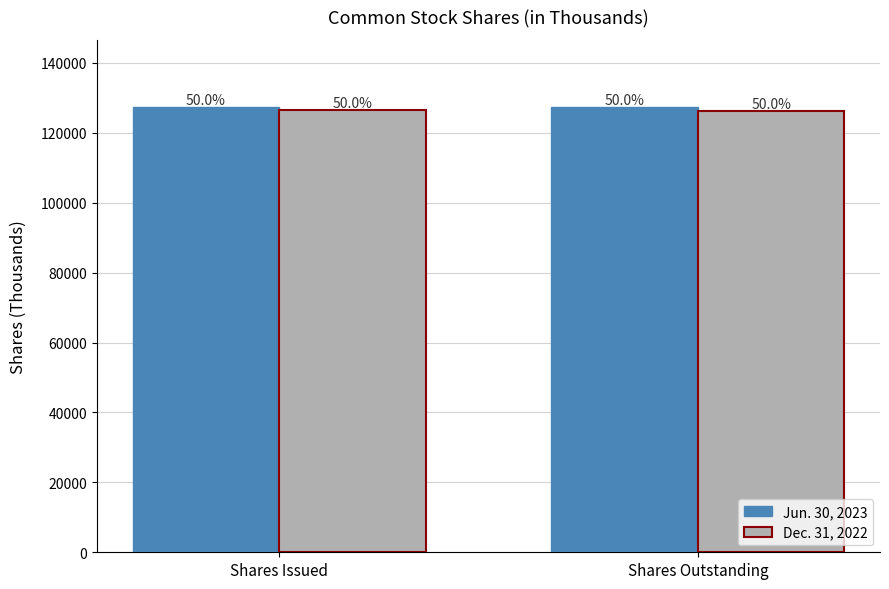

At which category is the sum across all series the highest?

Shares Issued